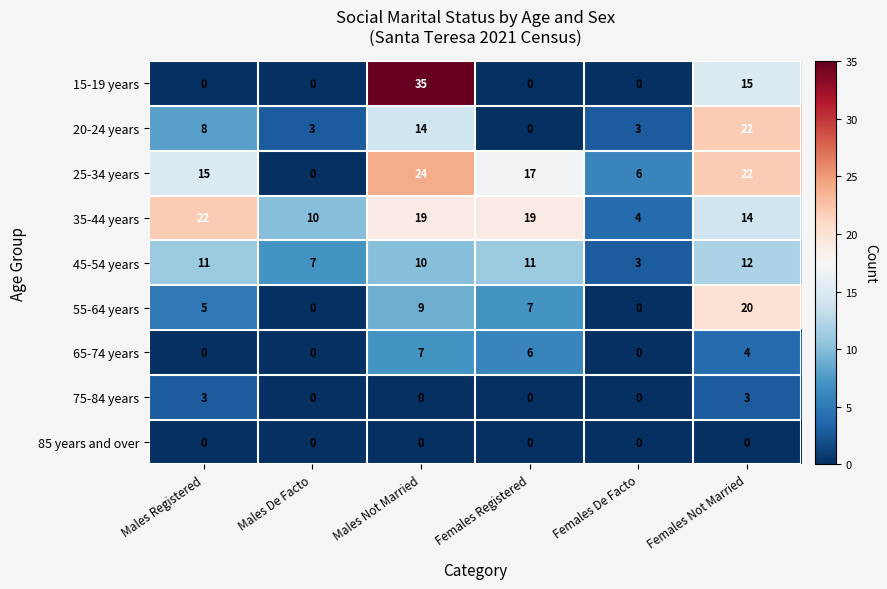

At which category is the sum across all series the highest?

Males Not Married